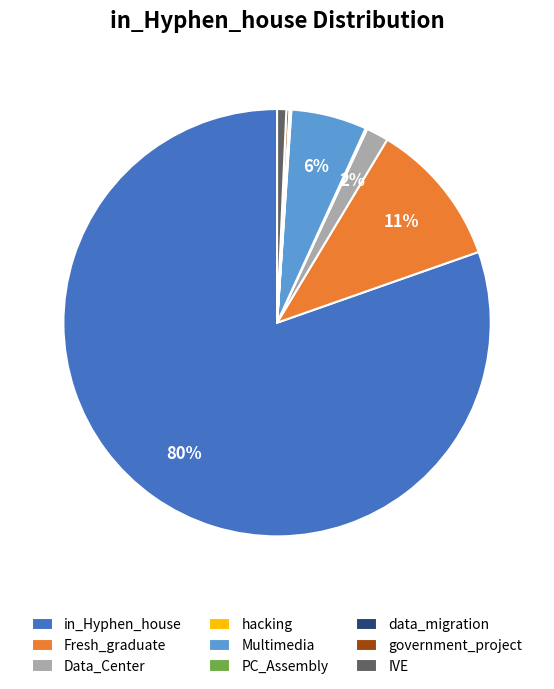

What is the majority slice?

in_Hyphen_house